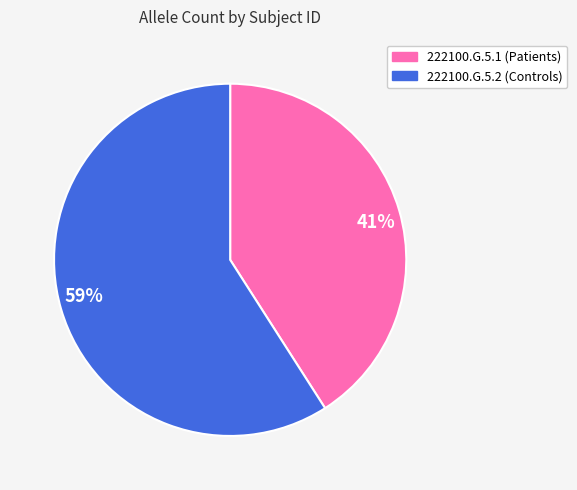

To the nearest percent, what is the average slice percentage?

50%